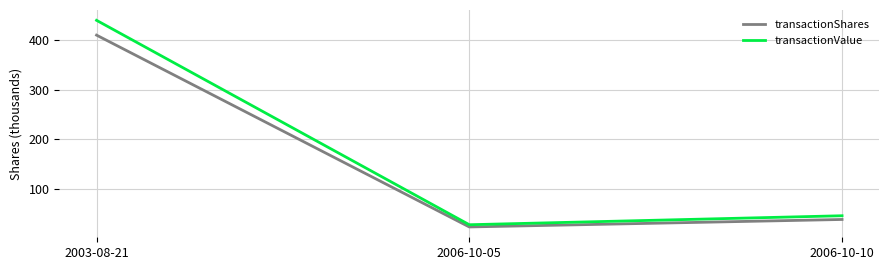

The transactionValue series shows 791.6 at 2003-08-21. True or false?

False